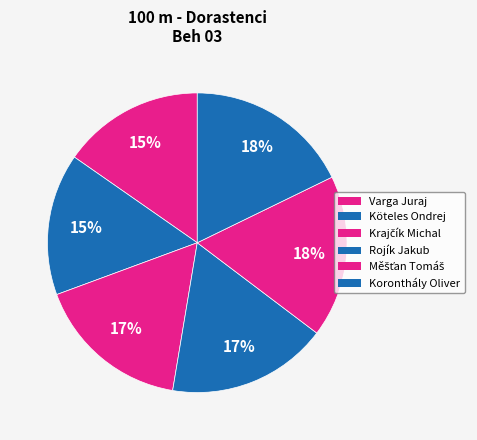

True or false: Krajčík Michal accounts for 17% of the total.

True